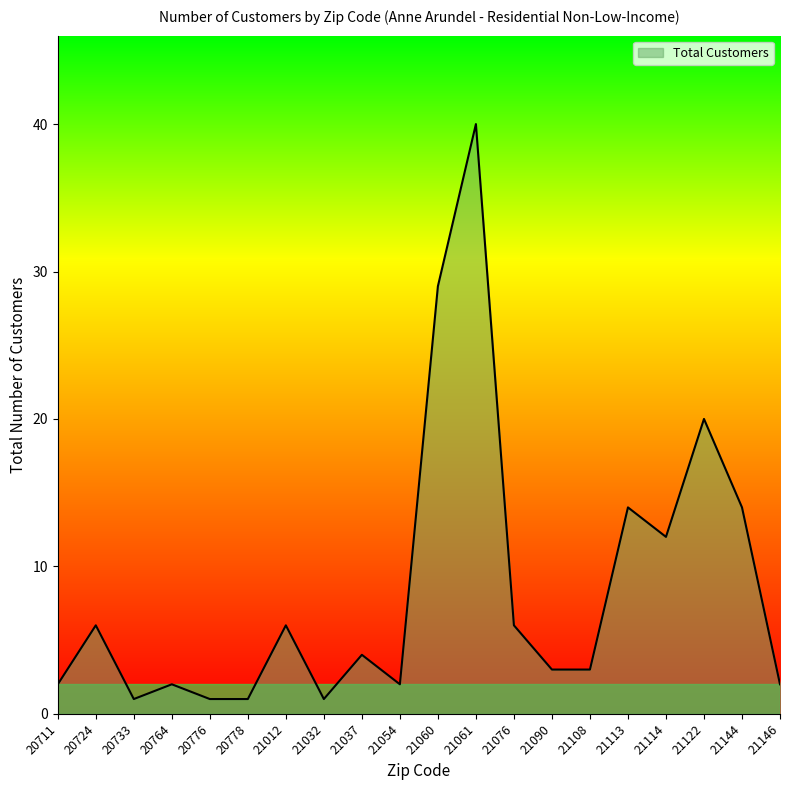

Count the number of data series in this chart.

1